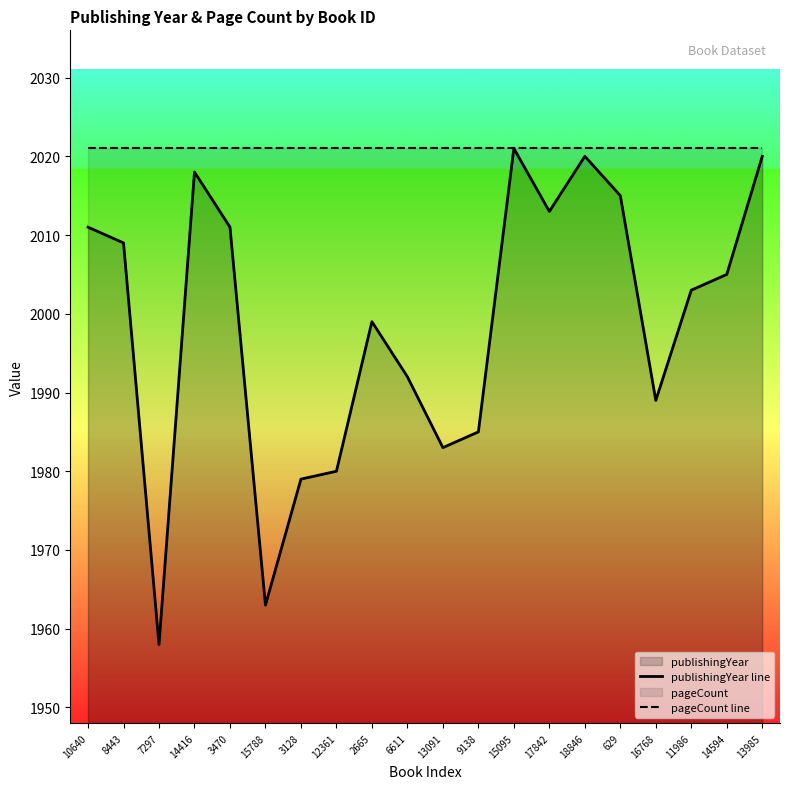

What is the average value of the publishingYear line series?

1999